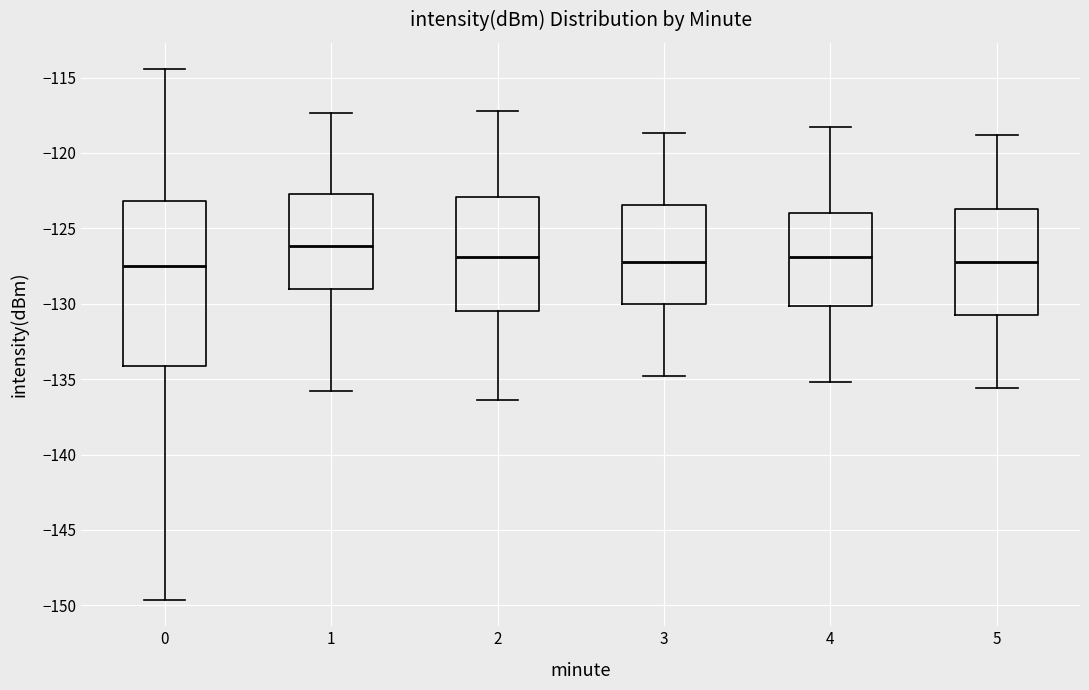

Where does the upper whisker of the box at x = 0 end on the y-axis? The values are not printed on the chart, so give them approximately, as read against the axis.

-114.5